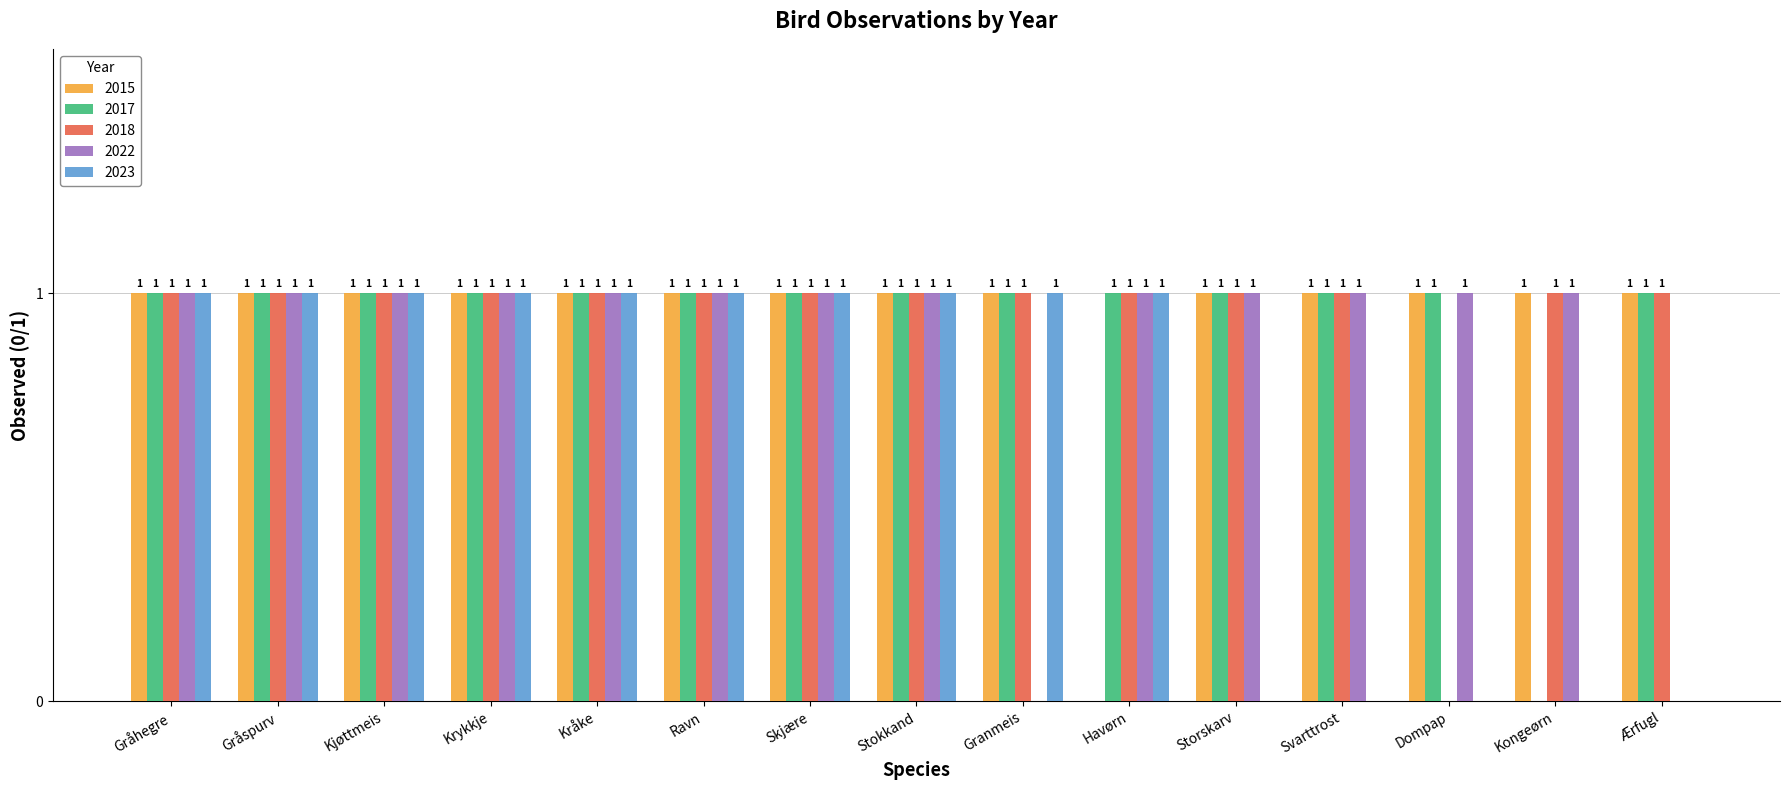

How many 2018 values are between 1 and 2?

14